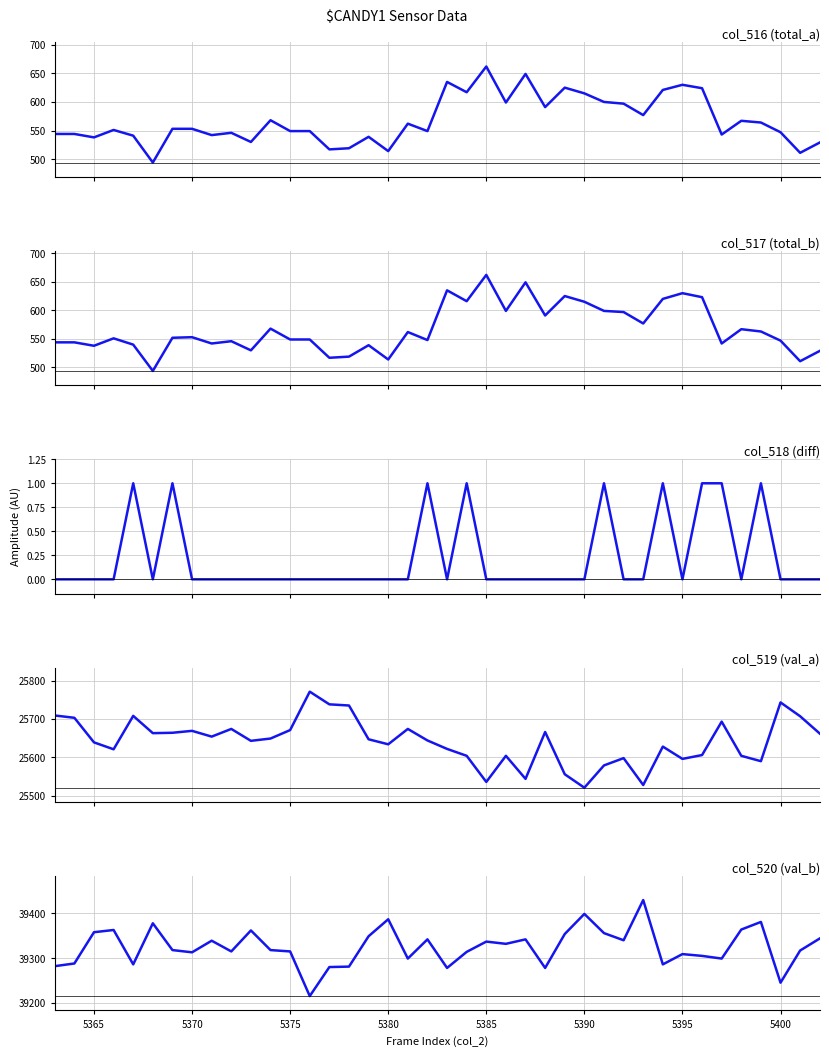

True or false: col_520 and col_517 cross at least once.

False